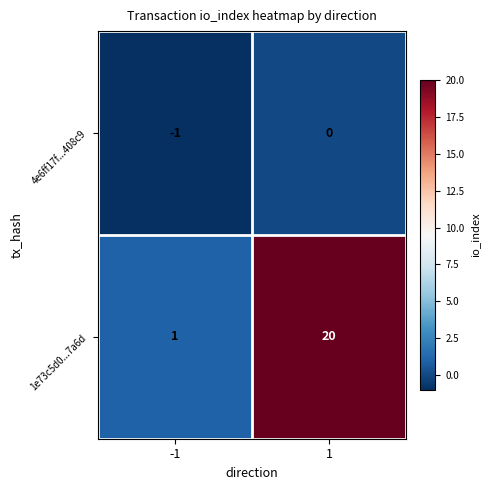

How many data points in 1e73c5d0...7a6d are less than 20?

1